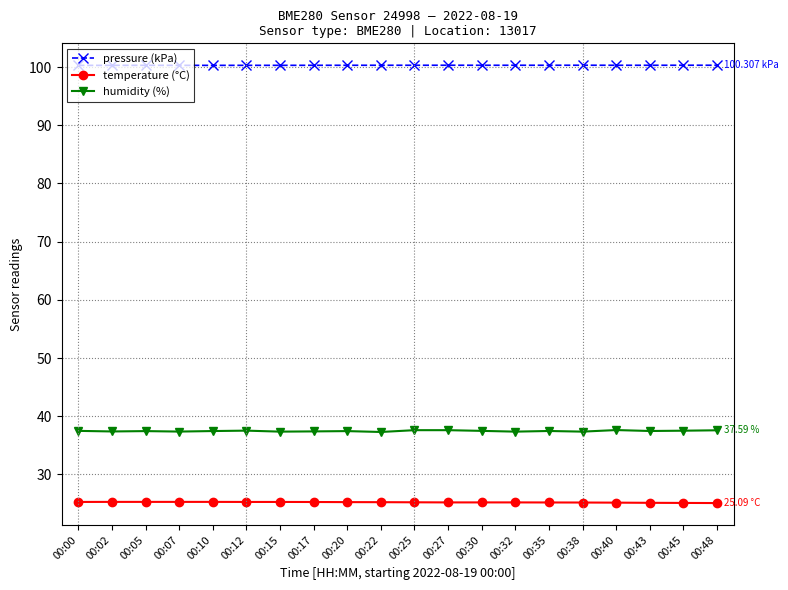

Rank the series by their average value, from highest to lowest.

pressure (kPa), humidity (%), temperature (°C)